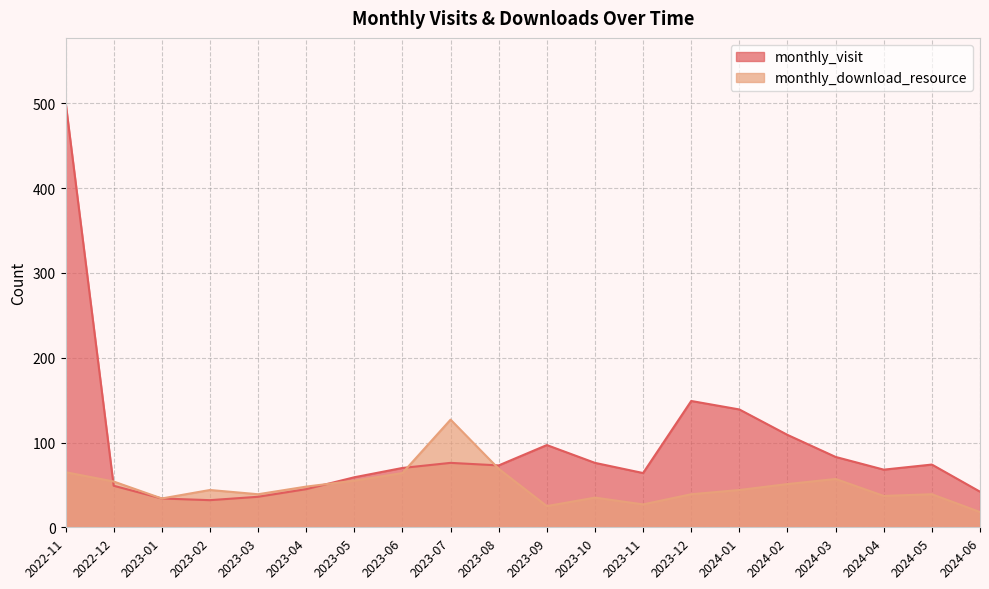

Does the chart display data point markers on the line(s)?

No